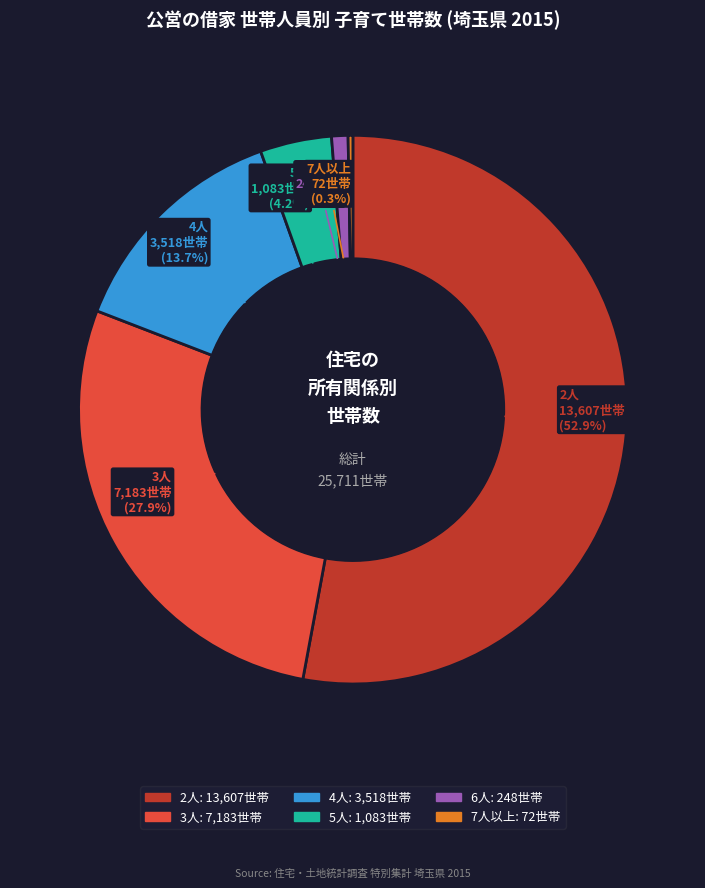

What percentage is the 6人 slice, to the nearest percent?

1%